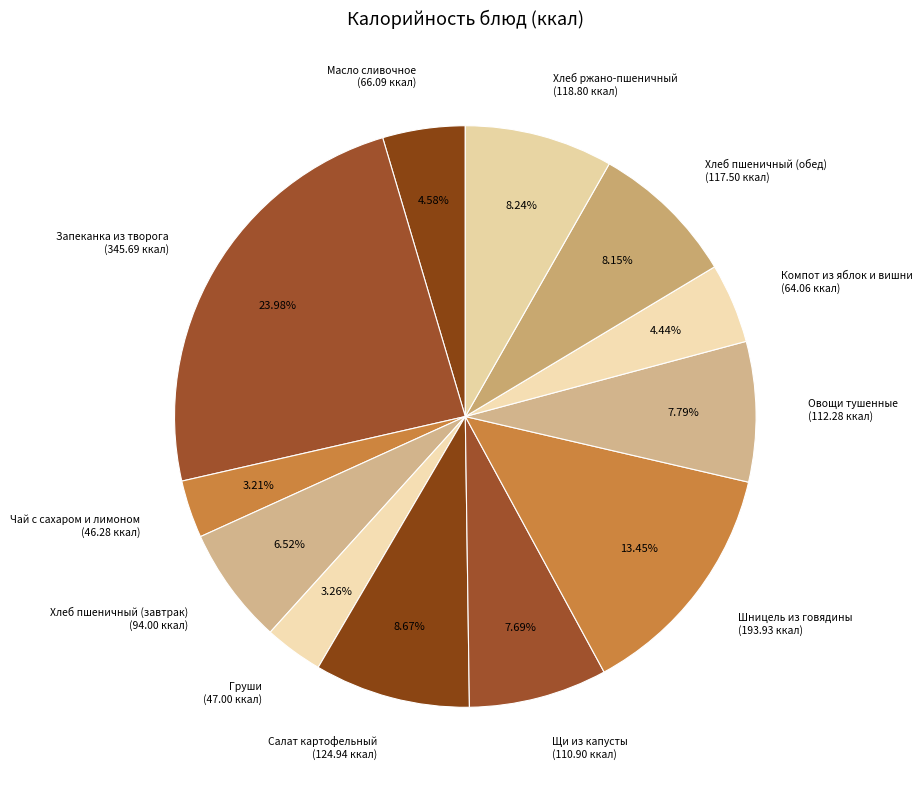

To the nearest percent, what percentage of the pie is Салат картофельный?

9%